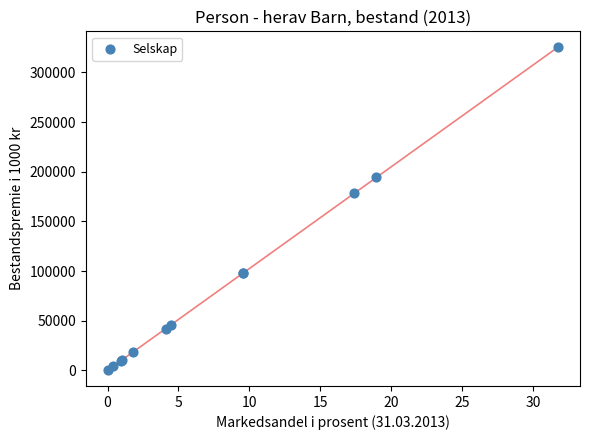

What Y value in the scatter plot is closest to 162834?

178421.5